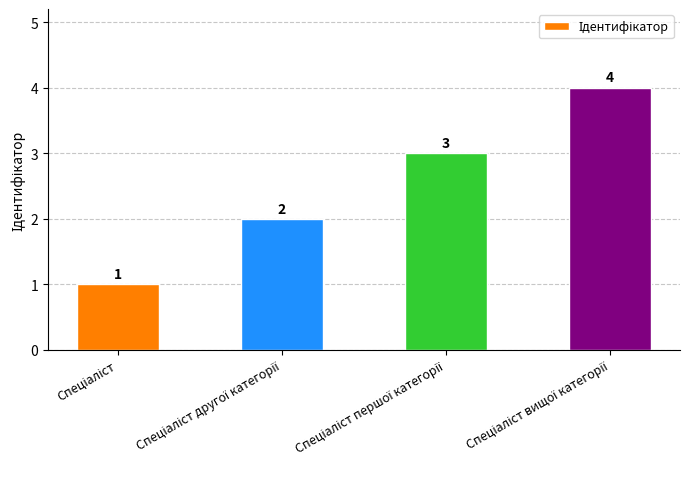

Reading left to right, extract all data points from this chart.

1	2	3	4